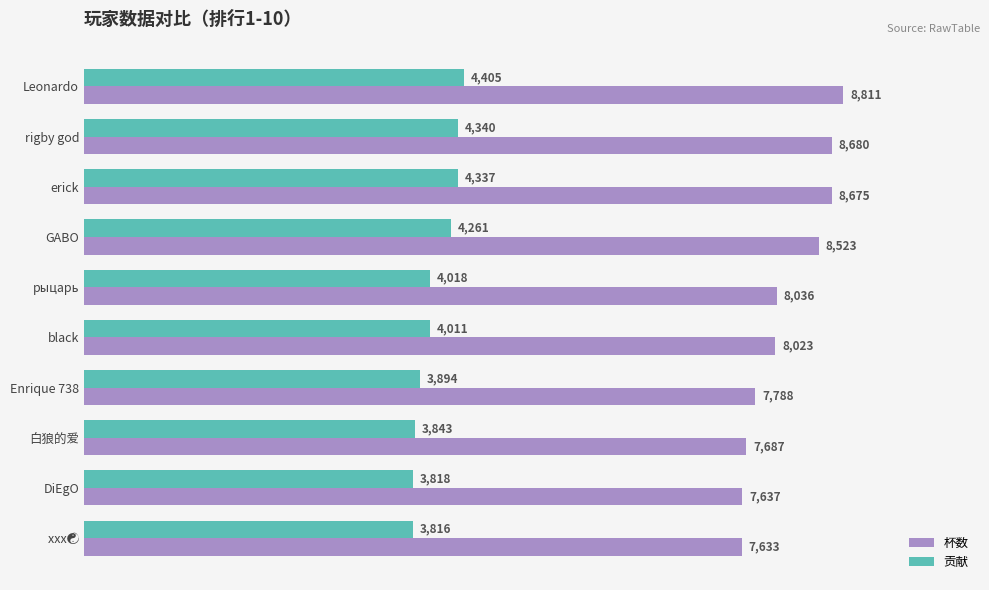

What is the maximum value shown in the chart?

8811